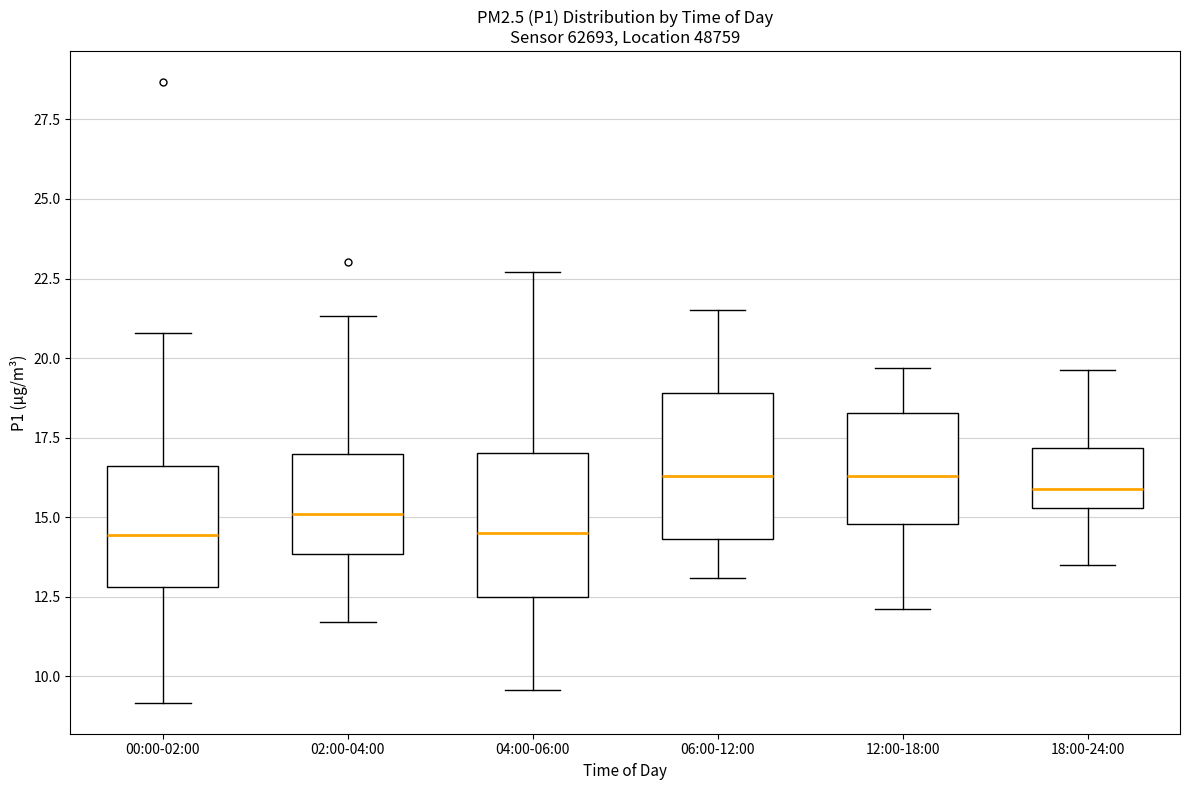

Reading left to right, read every box against the y-axis: the position of its median line, the range the box covers, and the ends of its whiskers. The values are not printed on the chart, so give them approximately, as read against the axis.

00:00-02:00: median 14.5, box 13.0 to 16.5, whiskers 9.0 to 21.0
02:00-04:00: median 15.0, box 14.0 to 17.0, whiskers 11.5 to 21.5
04:00-06:00: median 14.5, box 12.5 to 17.0, whiskers 9.5 to 22.5
06:00-12:00: median 16.5, box 14.5 to 19.0, whiskers 13.0 to 21.5
12:00-18:00: median 16.5, box 15.0 to 18.5, whiskers 12.0 to 19.5
18:00-24:00: median 16.0, box 15.5 to 17.0, whiskers 13.5 to 19.5